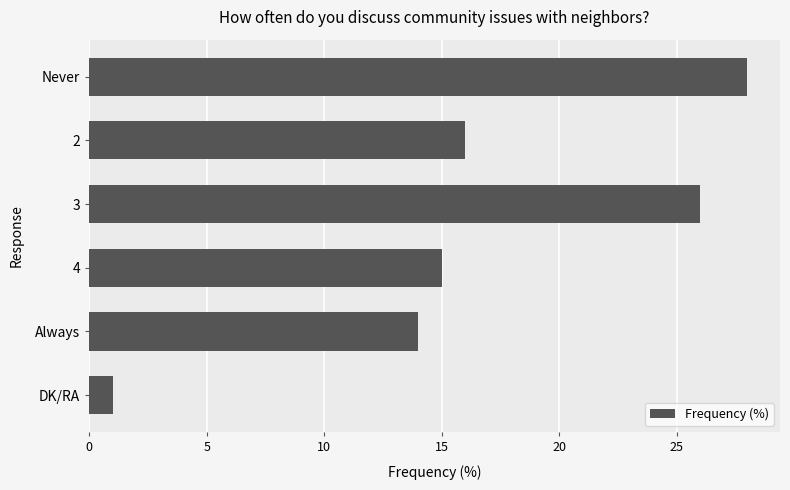

What is the average value?

17